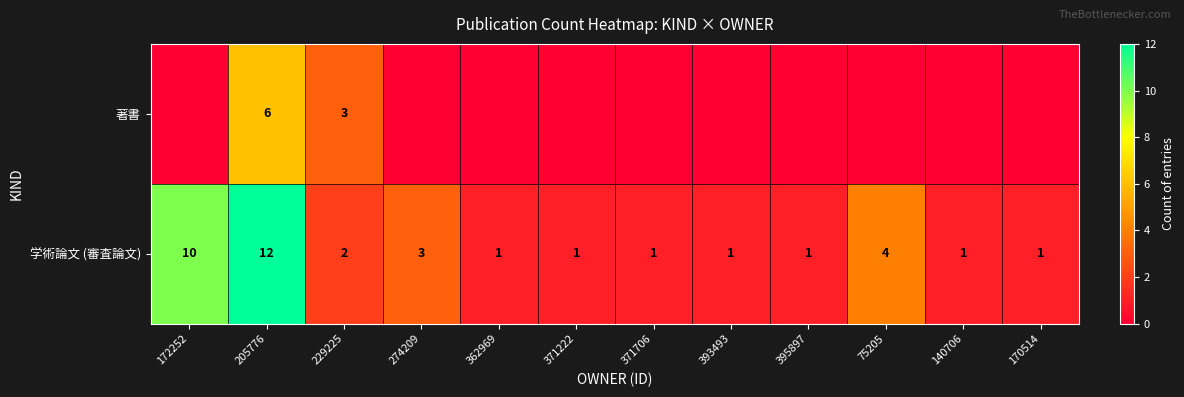

Which label corresponds to the smallest value in the chart?

172252